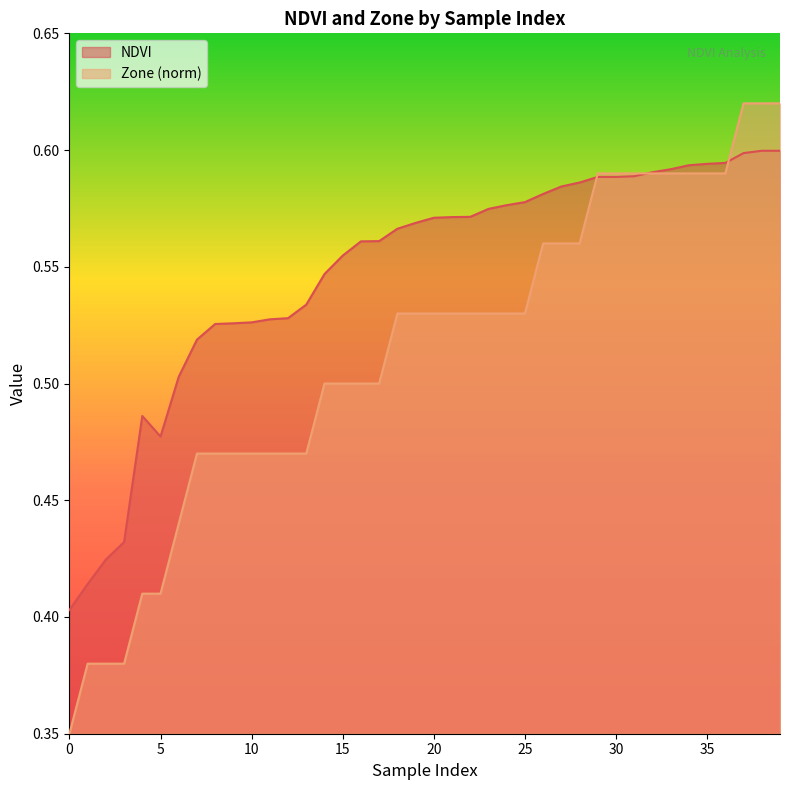

What is the difference between the maximum and minimum values in the NDVI series?

0.2